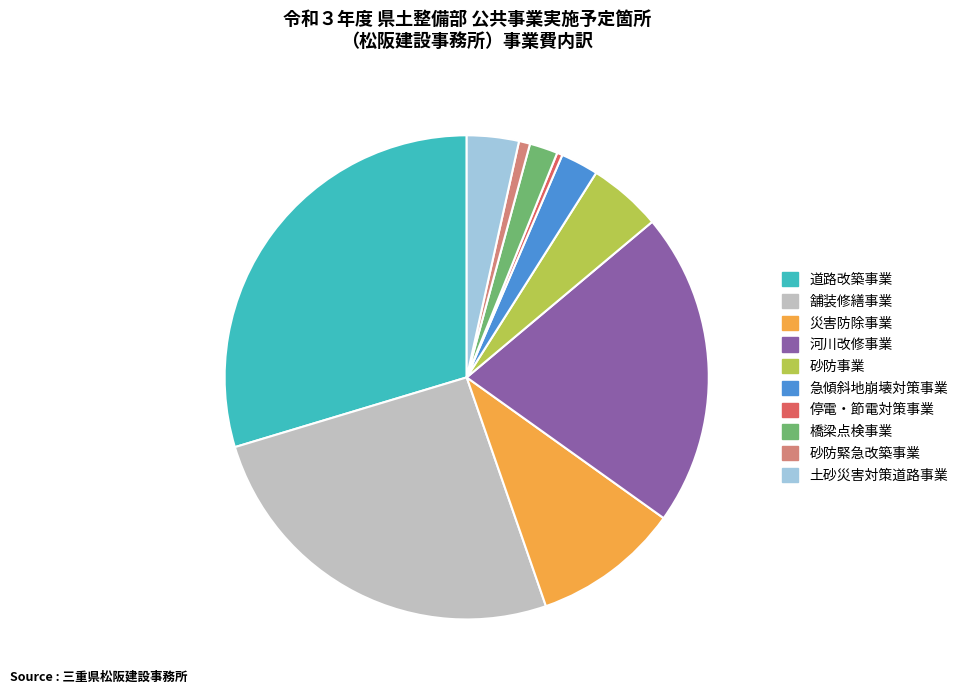

Is 砂防緊急改築事業 the majority of the pie?

No